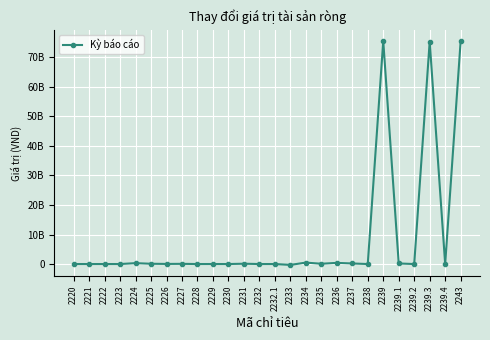

What position from the right is 2232?

14